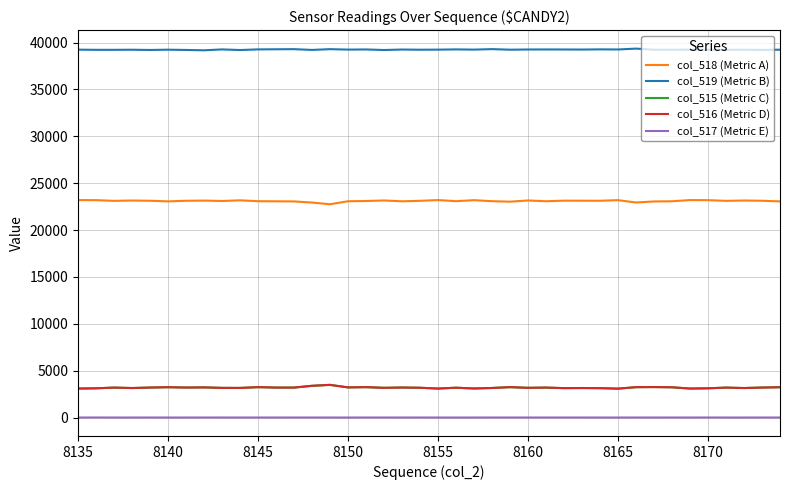

True or false: col_516 (Metric D) and col_517 (Metric E) cross at least once.

False